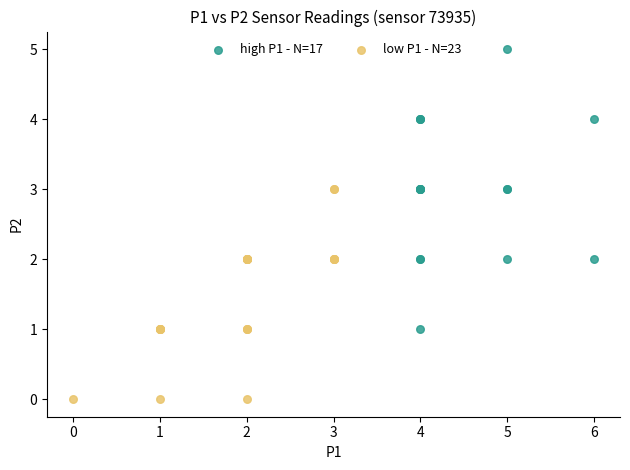

Which series reaches the minimum Y coordinate?

low P1 - N=23